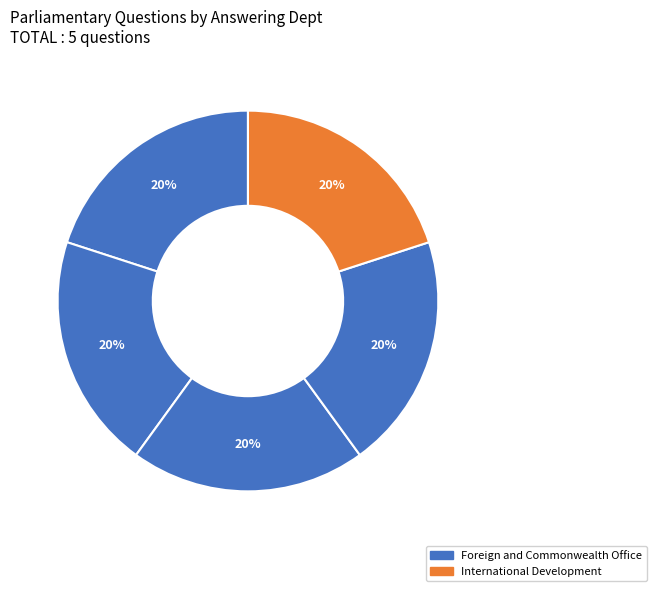

How many slices are in this pie chart?

5